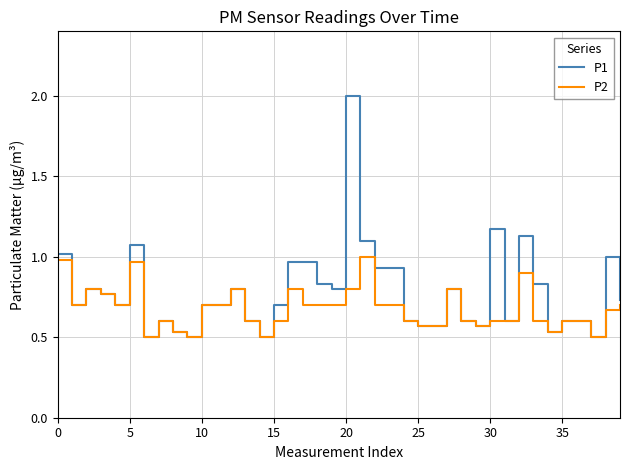

Rank the series by their maximum value, from highest to lowest.

P1, P2